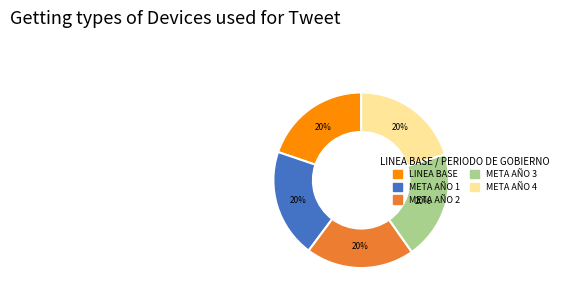

To the nearest percent, what is the average slice percentage?

20%